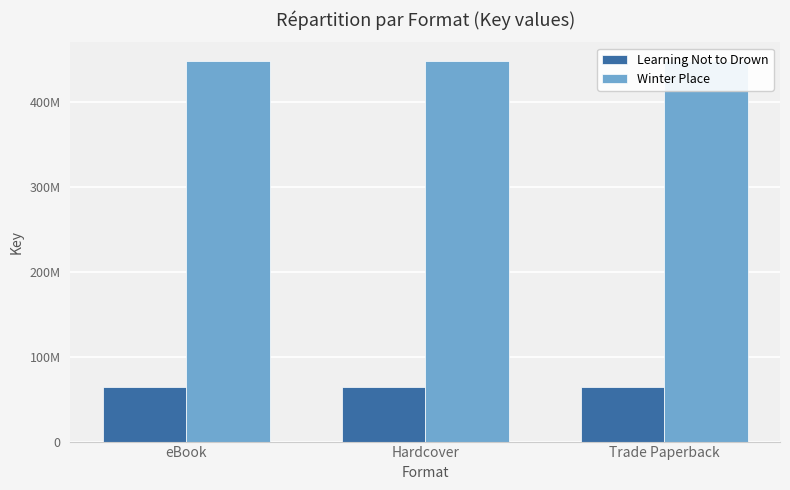

At which category is the sum across all series the highest?

eBook